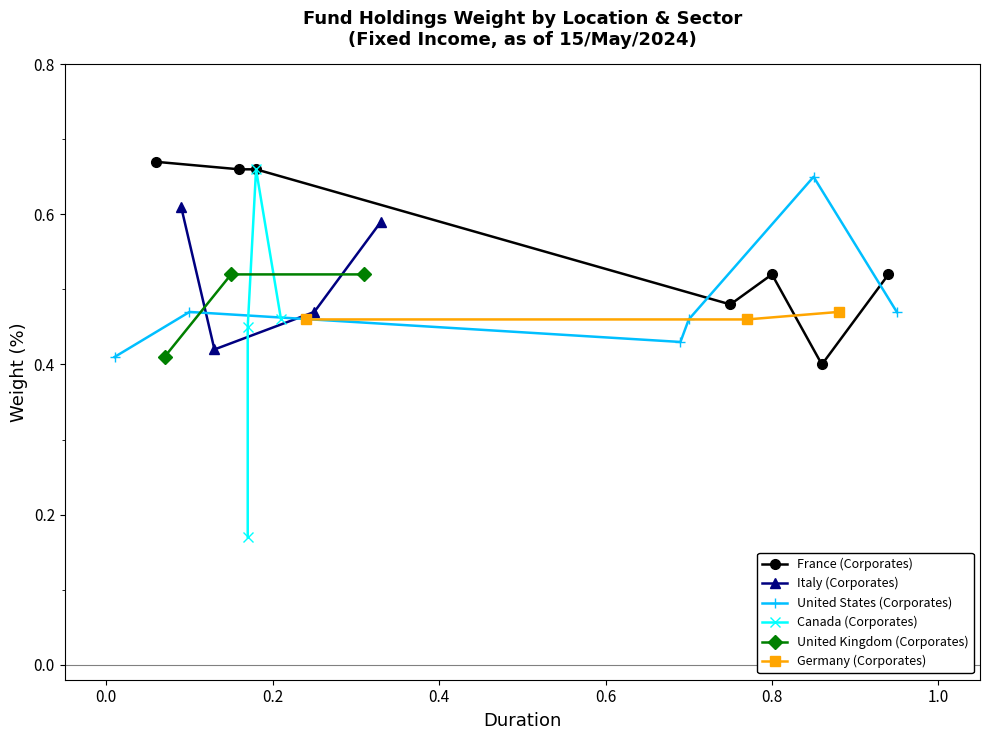

True or false: France (Corporates) has more than 2 points higher than both neighbors.

False